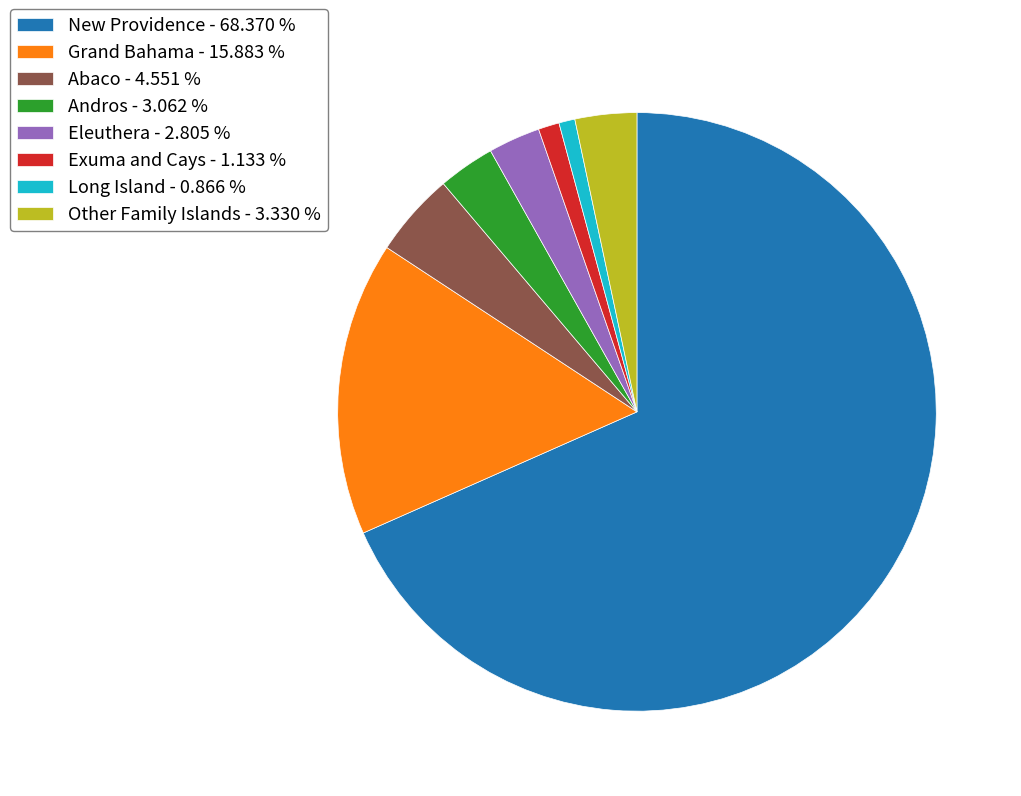

Combined, do Eleuthera and Long Island account for over 50%?

No